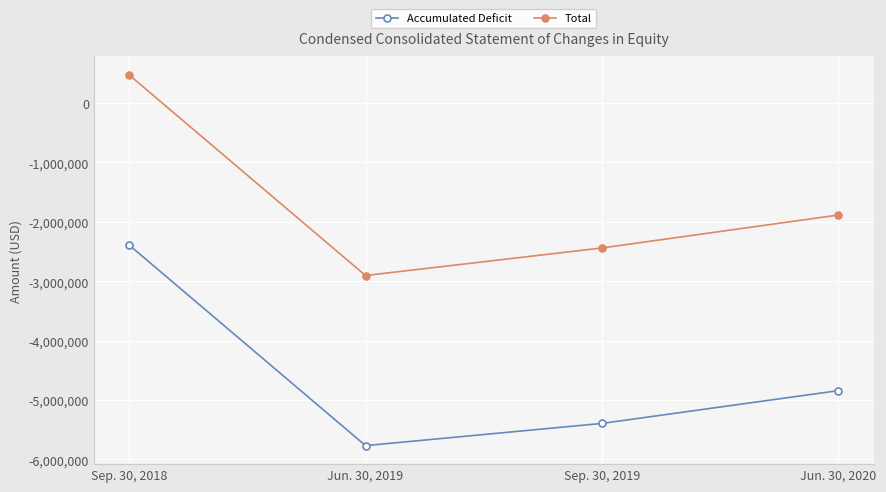

How many values in the Total series are below -1885266?

2